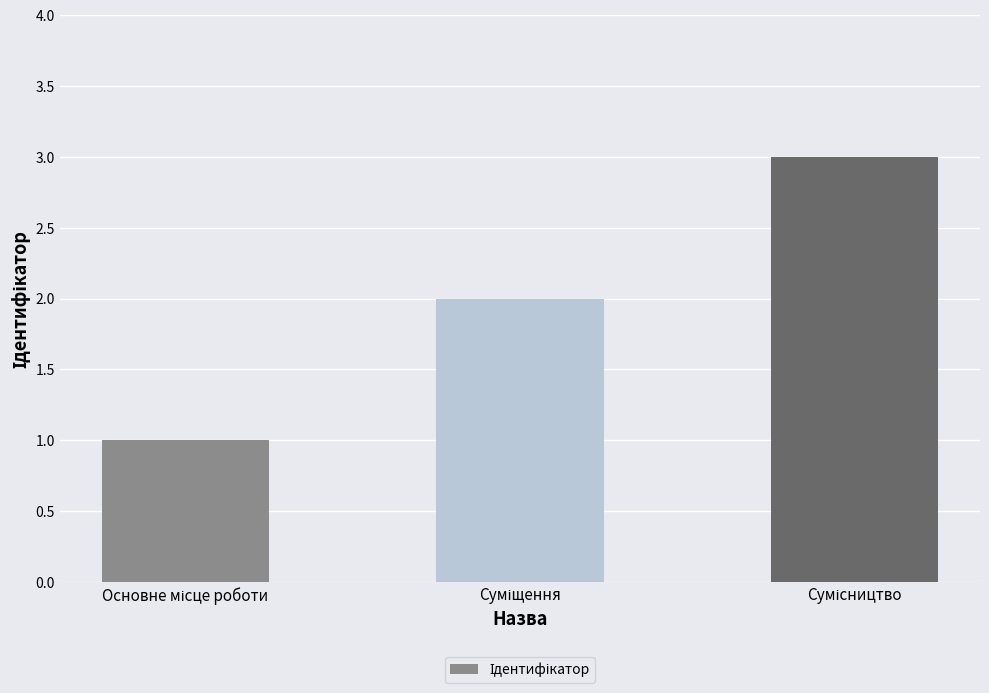

What is the difference between the maximum and minimum values?

2